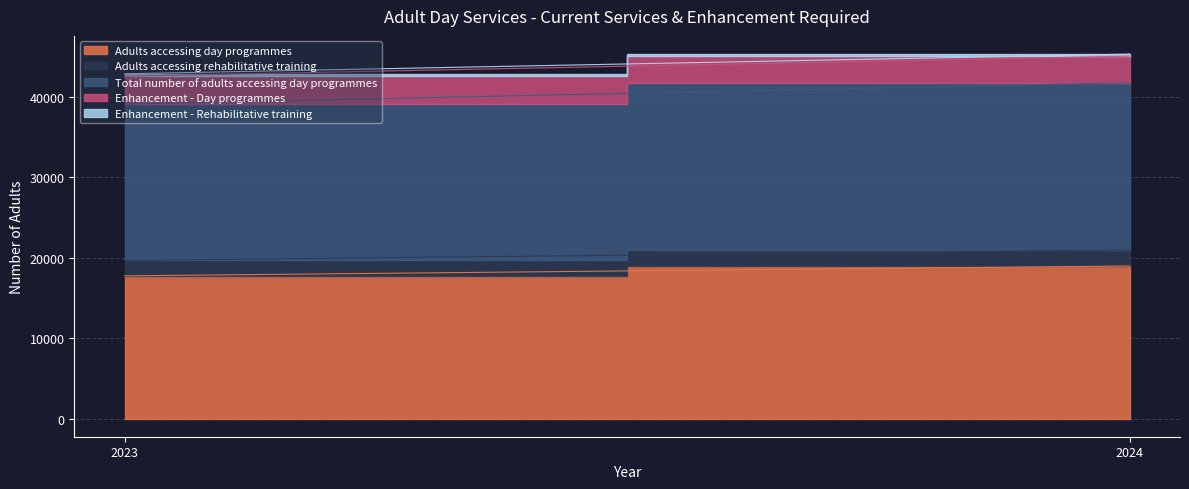

What is the average value of the Enhancement - Day programmes series?

3387